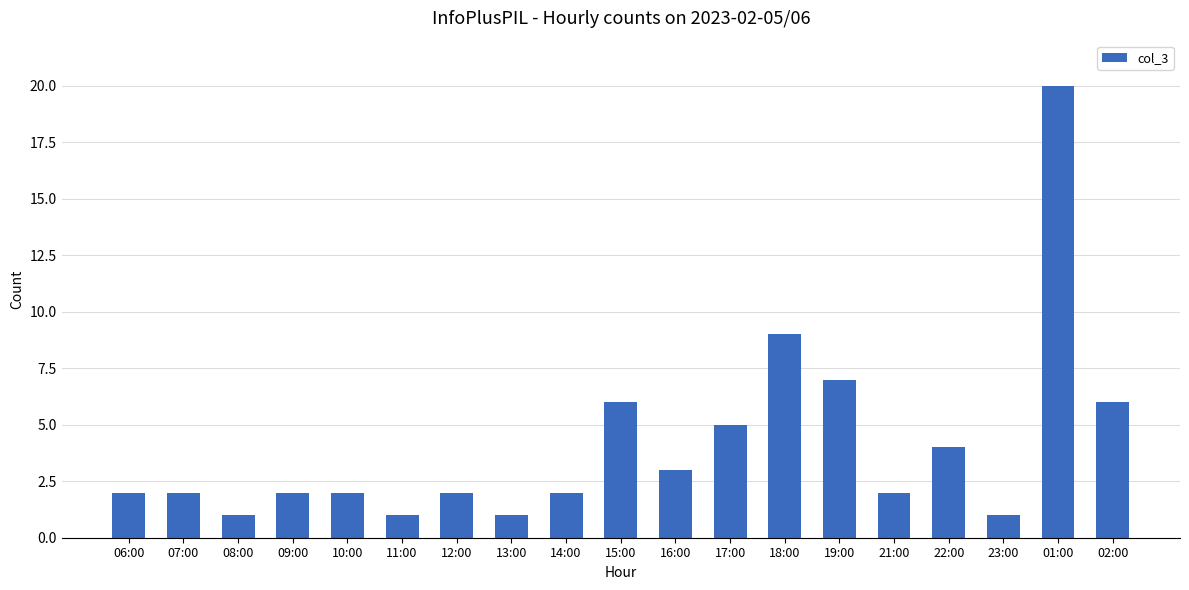

How many bars are there in total?

19